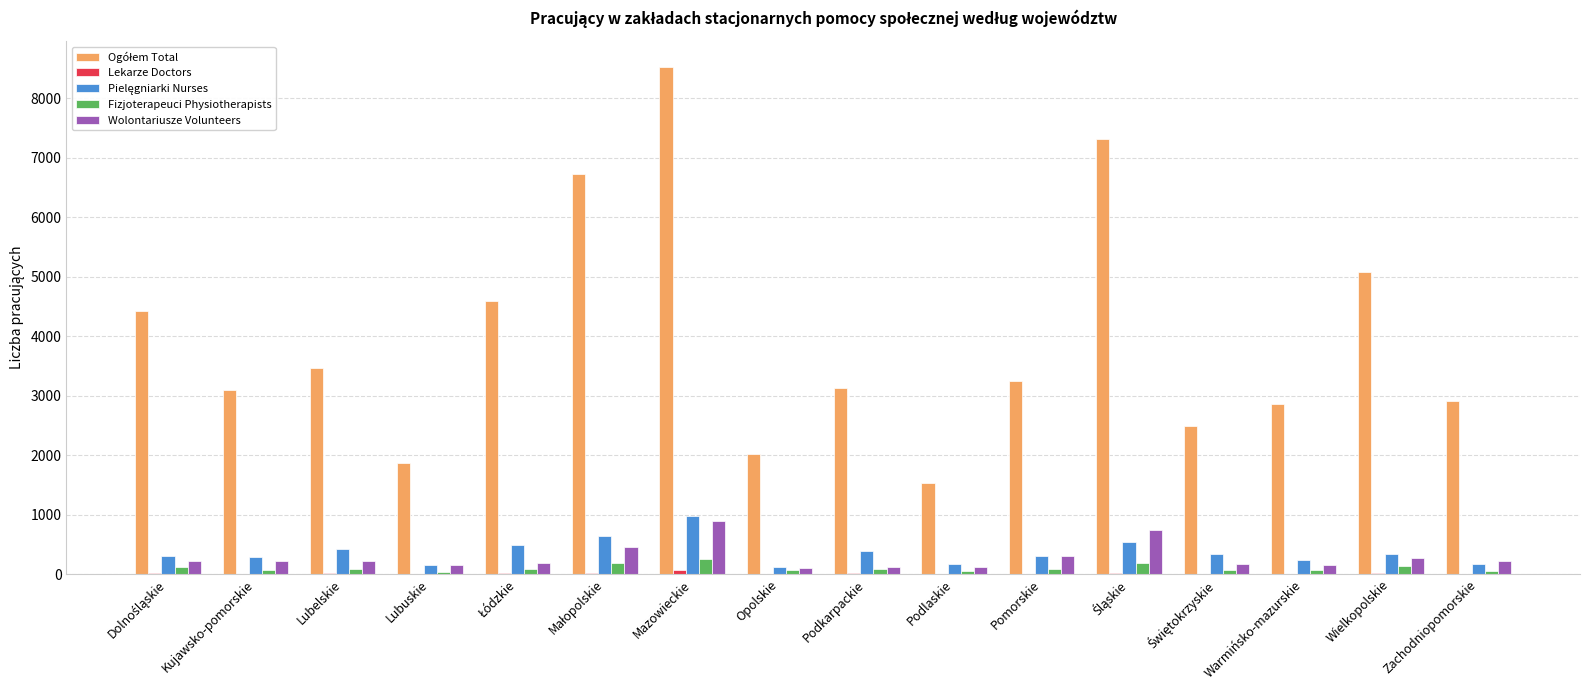

What is the maximum value shown in the chart?

8529